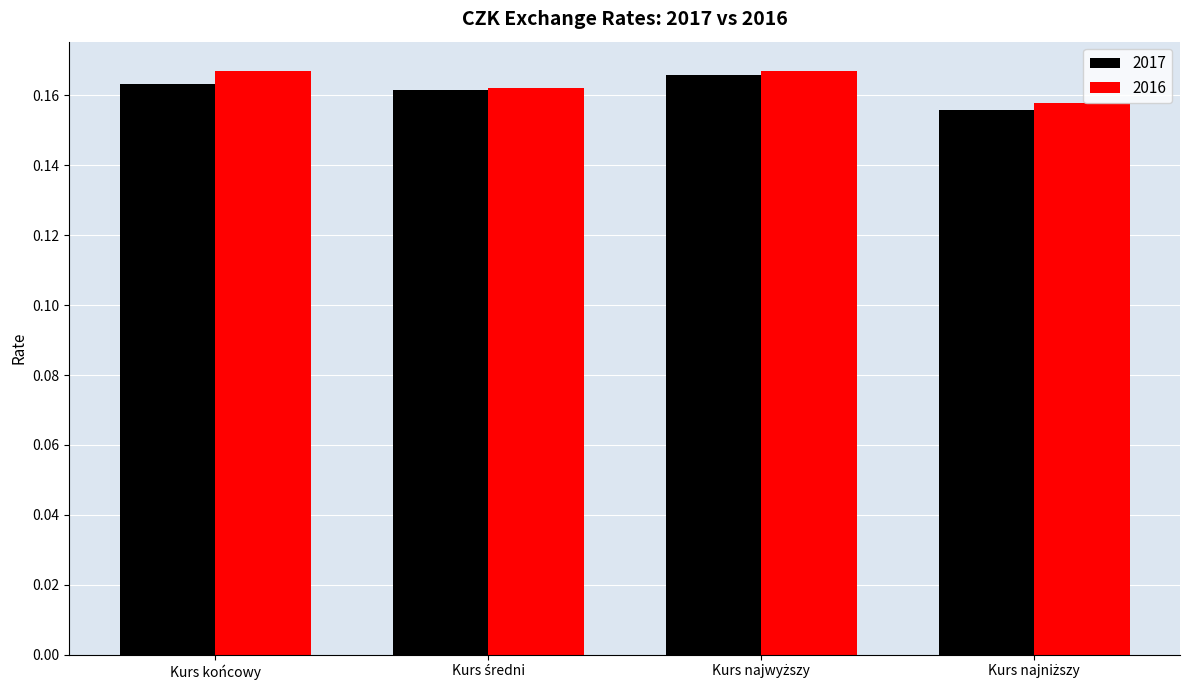

How many 2016 values are between 0 and 1?

4